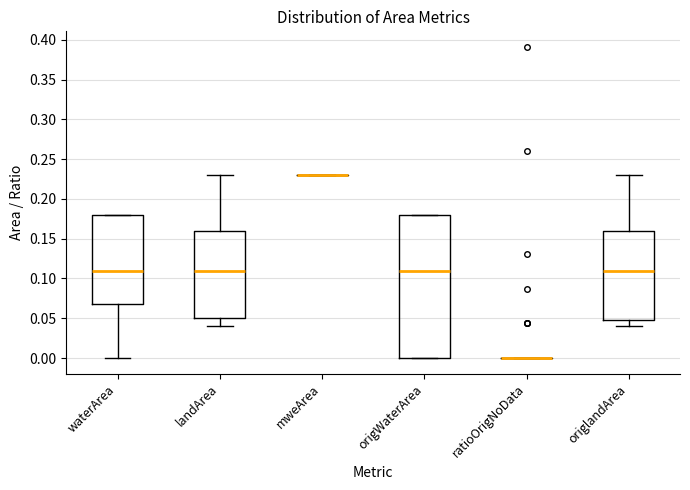

Reading left to right, read every box against the y-axis: the position of its median line, the range the box covers, and the ends of its whiskers. The values are not printed on the chart, so give them approximately, as read against the axis.

waterArea: median 0.11, box 0.07 to 0.18, whiskers 0.00 to 0.18
landArea: median 0.11, box 0.05 to 0.16, whiskers 0.04 to 0.23
mweArea: box collapsed to a line at 0.23, whiskers 0.23 to 0.23
origWaterArea: median 0.11, box 0.00 to 0.18, whiskers 0.00 to 0.18
ratioOrigNoData: box collapsed to a line at 0.00, whiskers 0.00 to 0.00
origlandArea: median 0.11, box 0.05 to 0.16, whiskers 0.04 to 0.23